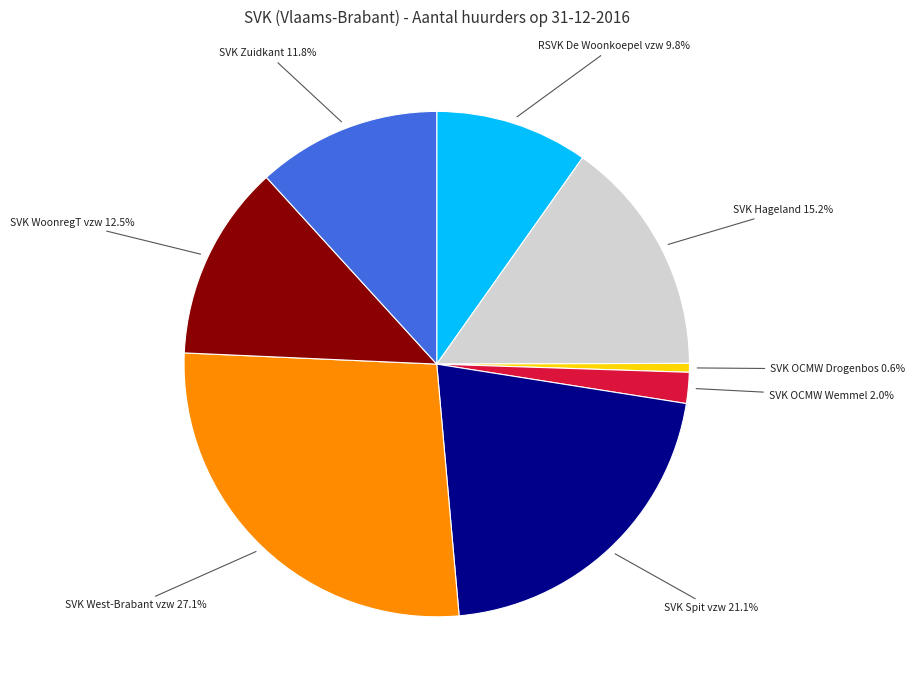

Does any single category account for the majority?

No